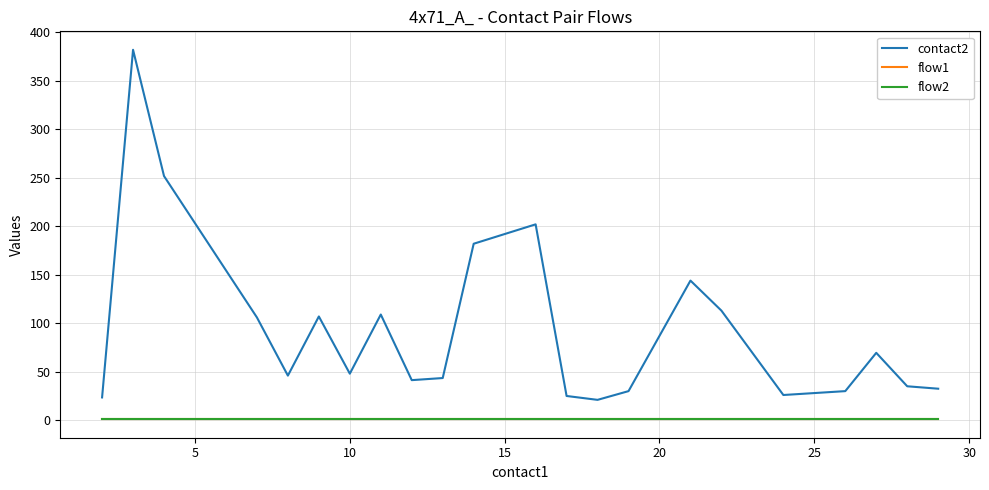

Reading right to left, transcribe all the data shown in this chart.

contact2: 32.5	35.0	69.5	30.0	26.0	113.0	144.0	30.0	21.0	25.0	202.0	182.0	43.5	41.3	109.0	48.0	107.0	46.0	106.0	251.8	382.0	23.5
flow1: 1.0	1.0	1.0	1.0	1.0	1.0	1.0	1.0	1.0	1.0	1.0	1.0	1.0	1.0	1.0	1.0	1.0	1.0	1.0	1.0	1.0	1.0
flow2: 1.0	1.0	1.0	1.0	1.0	1.0	1.0	1.0	1.0	1.0	1.0	1.0	1.0	1.0	1.0	1.0	1.0	1.0	1.0	1.0	1.0	1.0